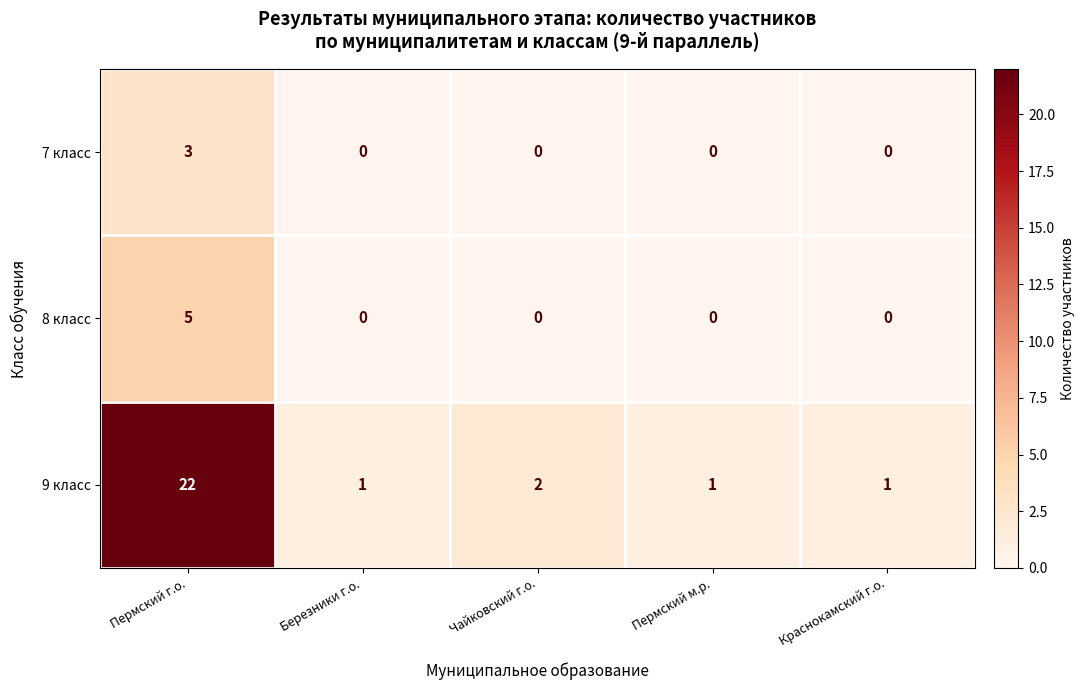

What is the difference between the maximum and second lowest values in the 9 класс series?

21